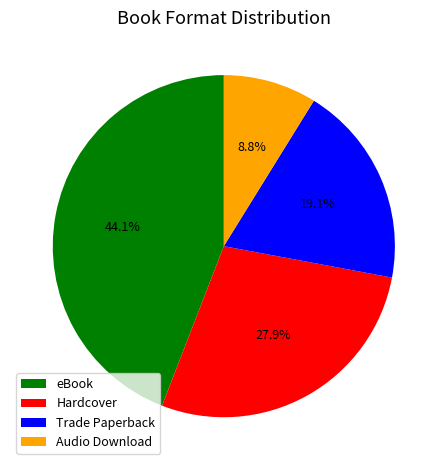

Is Hardcover the majority of the pie?

No